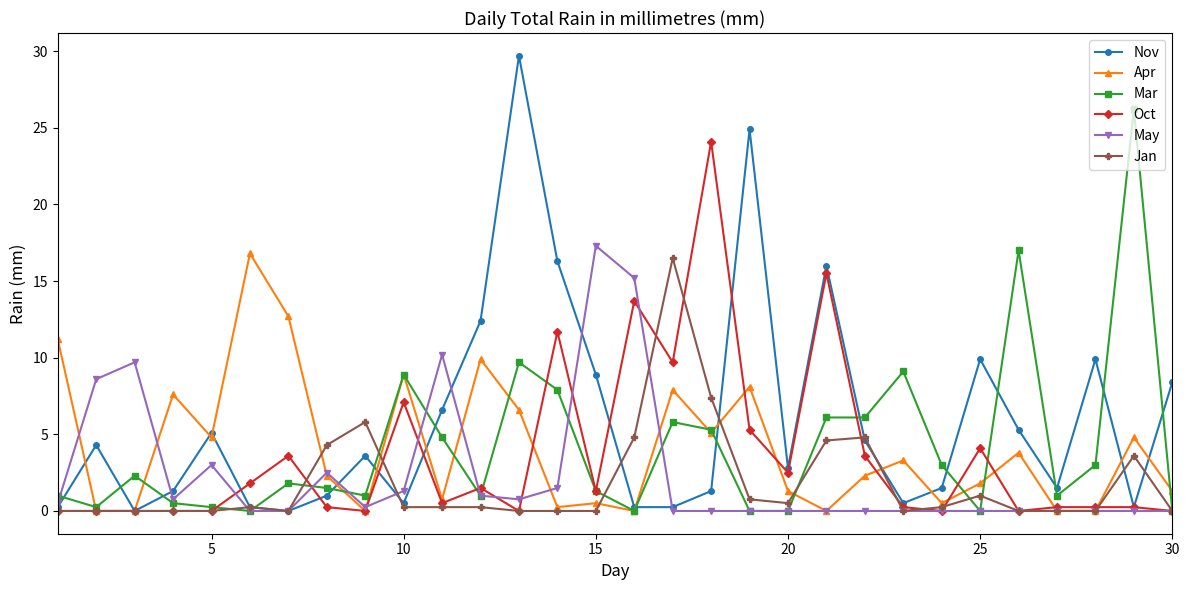

Which series has the largest total across all categories?

Nov